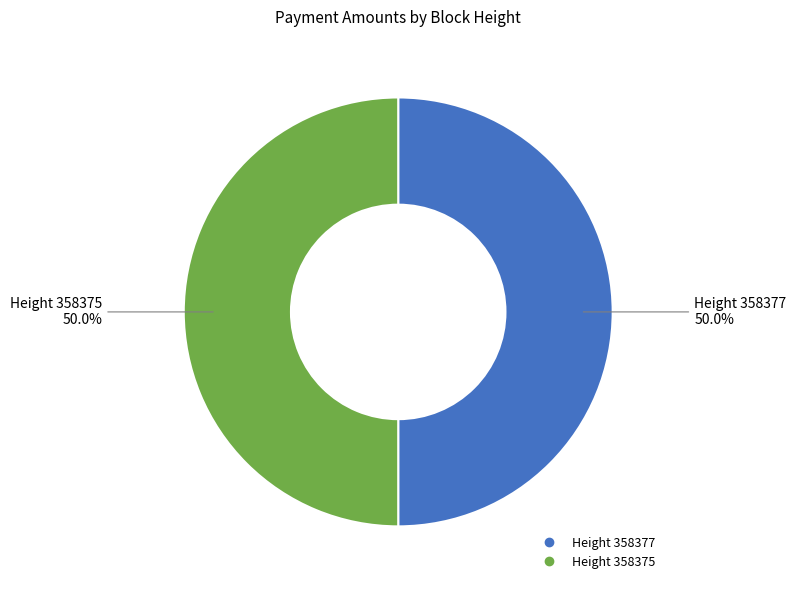

How many slices are in this pie chart?

2